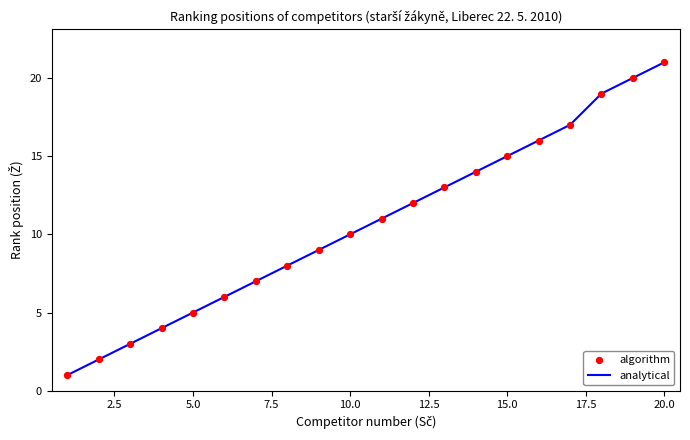

What is the ratio of the value at 19 to the value at 16?

1.2